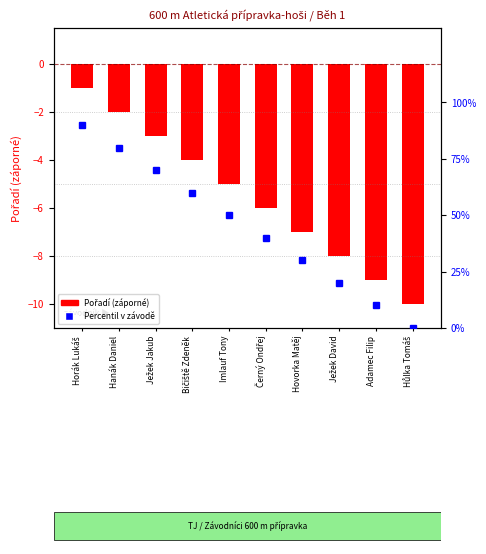

What is the minimum value shown in the chart?

-10